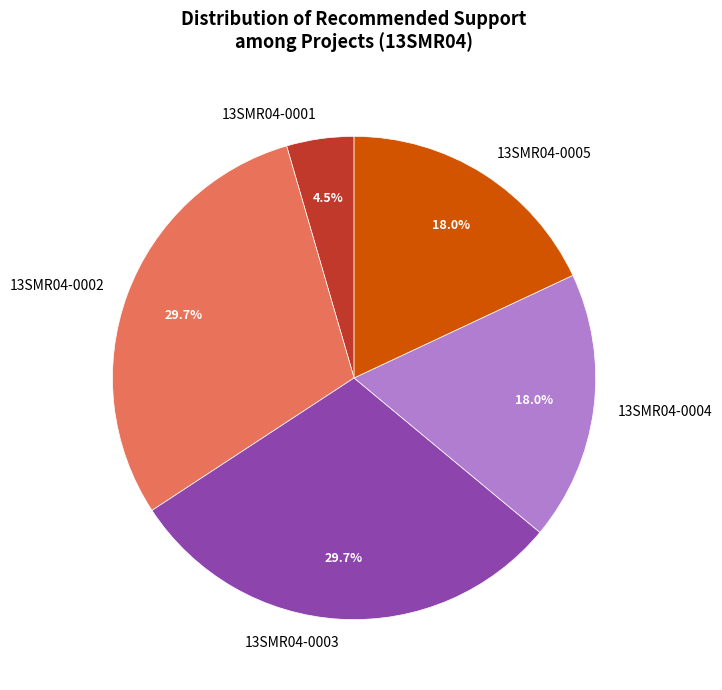

To the nearest percent, what portion does 13SMR04-0003 represent?

30%